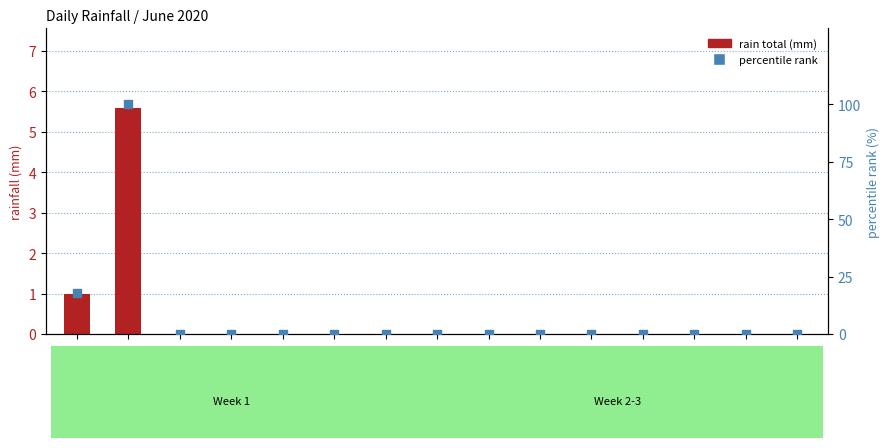

What are all the series names shown in the legend?

rain total (mm), percentile rank